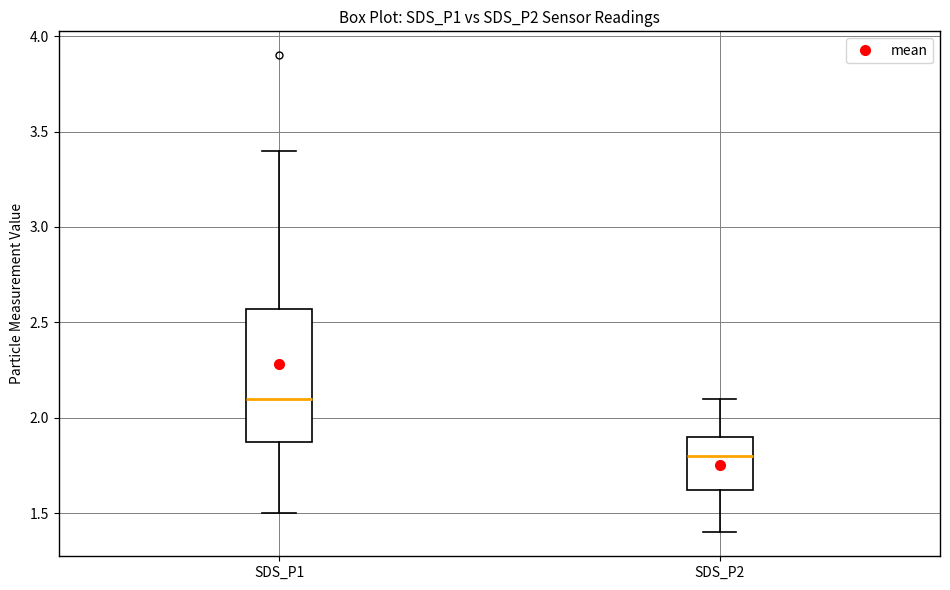

Comparing the boxes themselves (not the whiskers), which one is the tallest?

SDS_P1